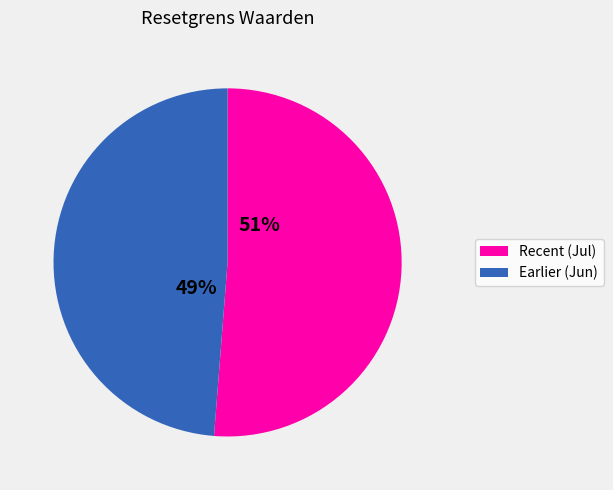

To the nearest percent, what is the difference between the largest and smallest slice percentages?

2%